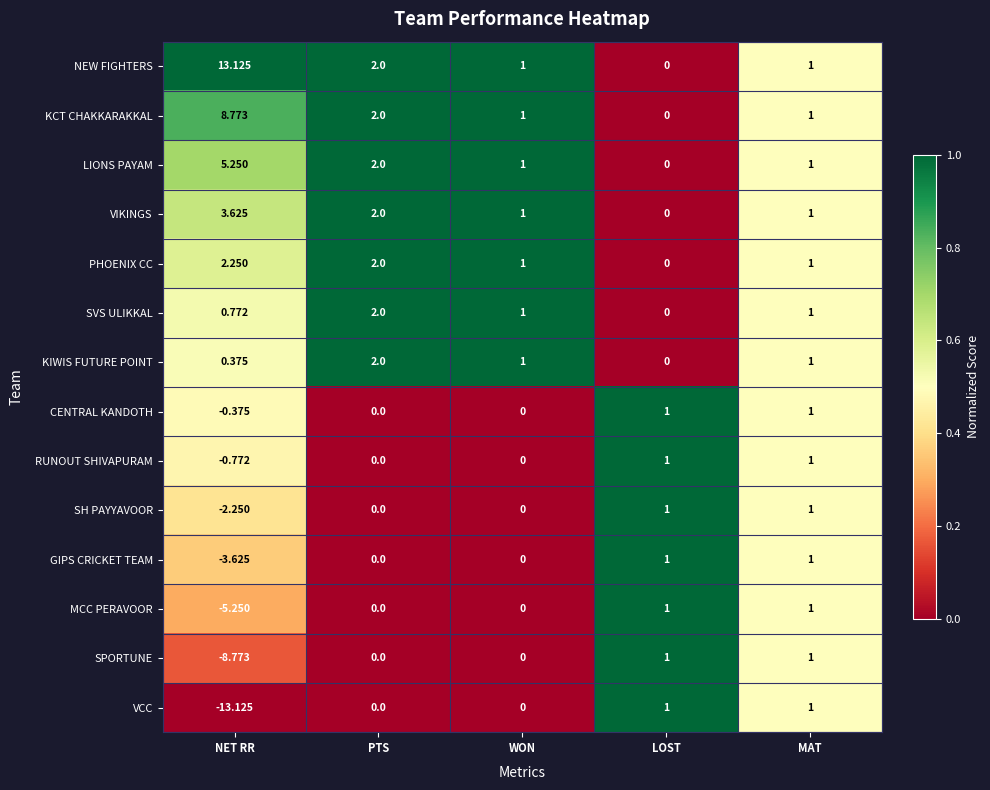

Which category has the highest value across all series?

NET RR